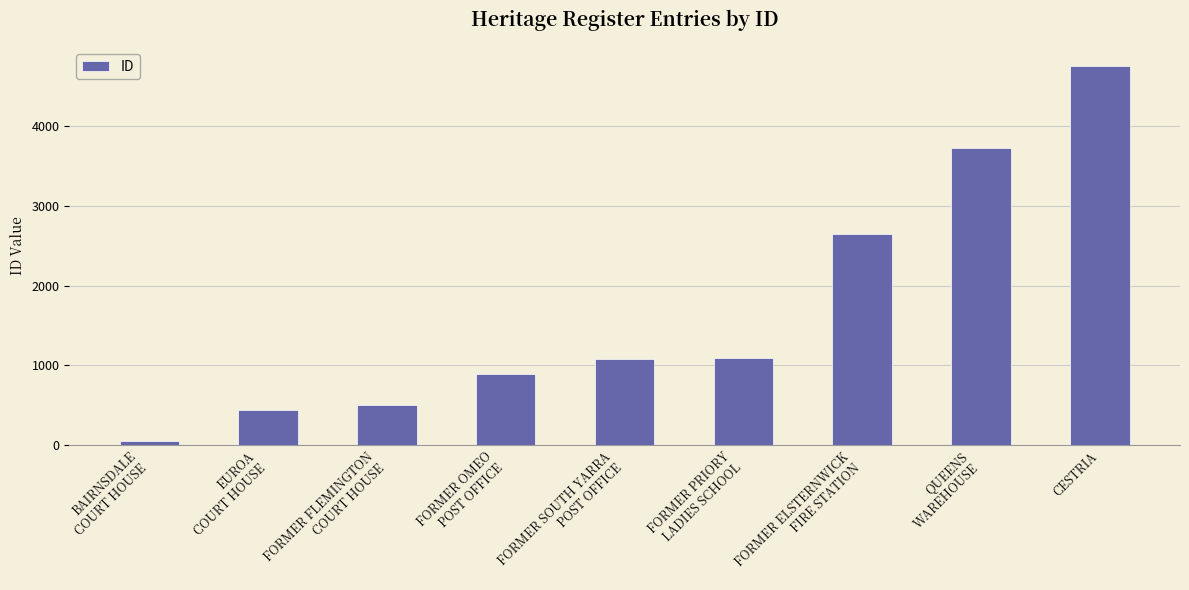

What is the ratio of the value at FORMER OMEO
POST OFFICE to the value at FORMER ELSTERNWICK
FIRE STATION?

0.3